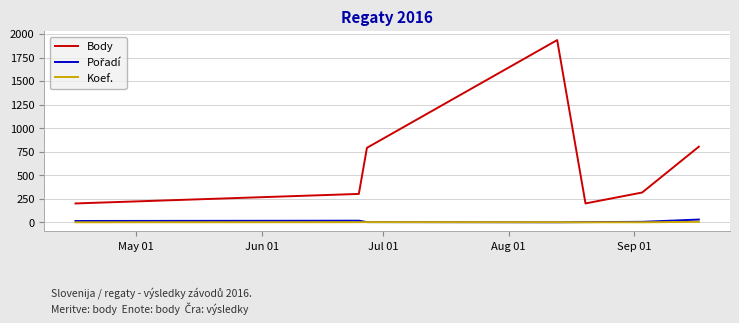

What is the average value of the Koef. series?

3